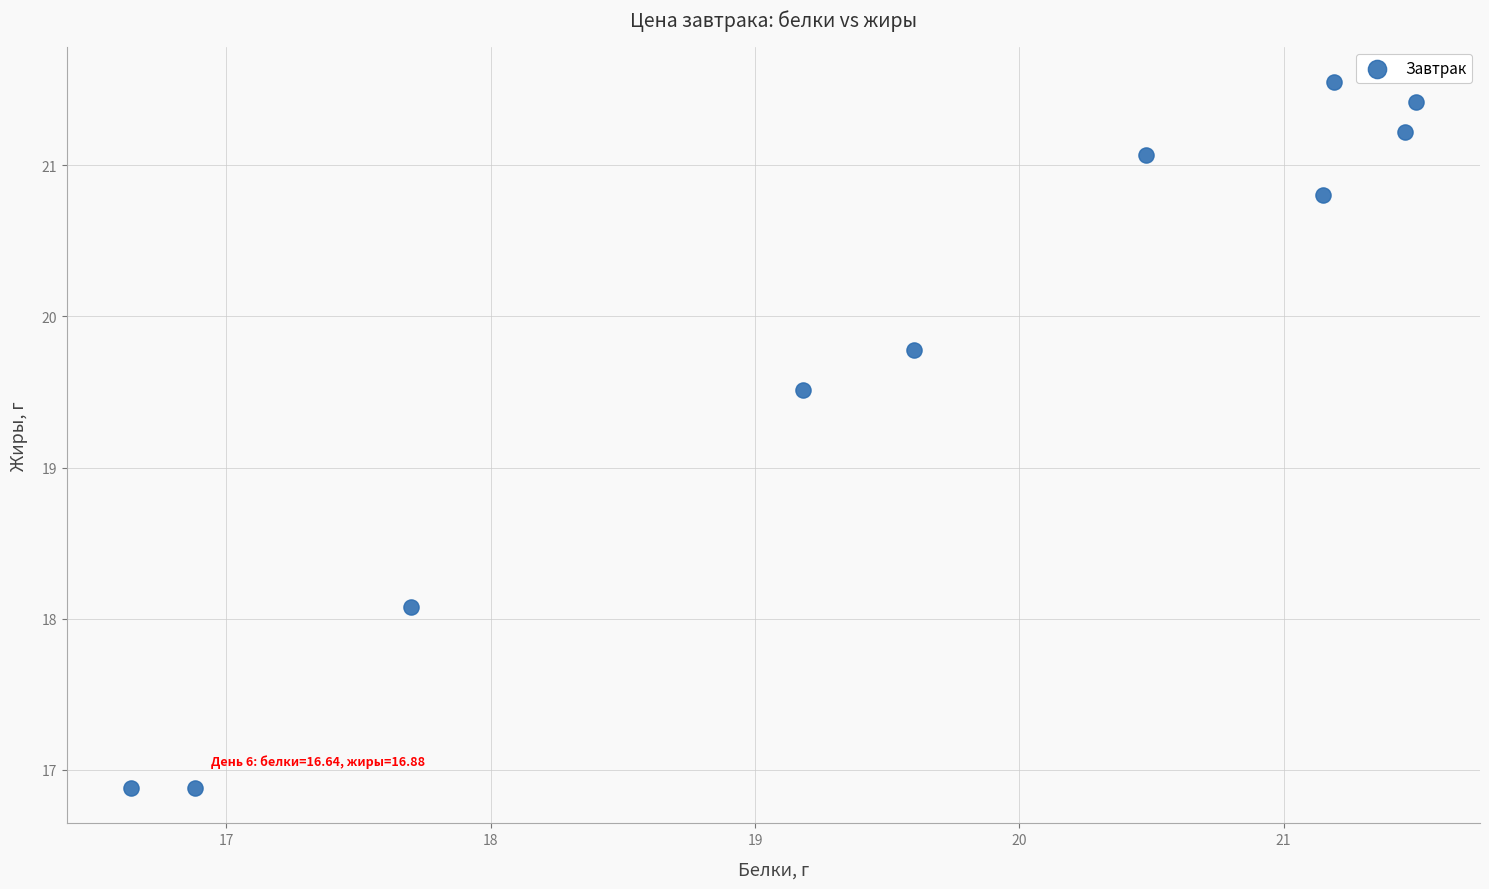

What is the range of X values (max minus min)?

4.9